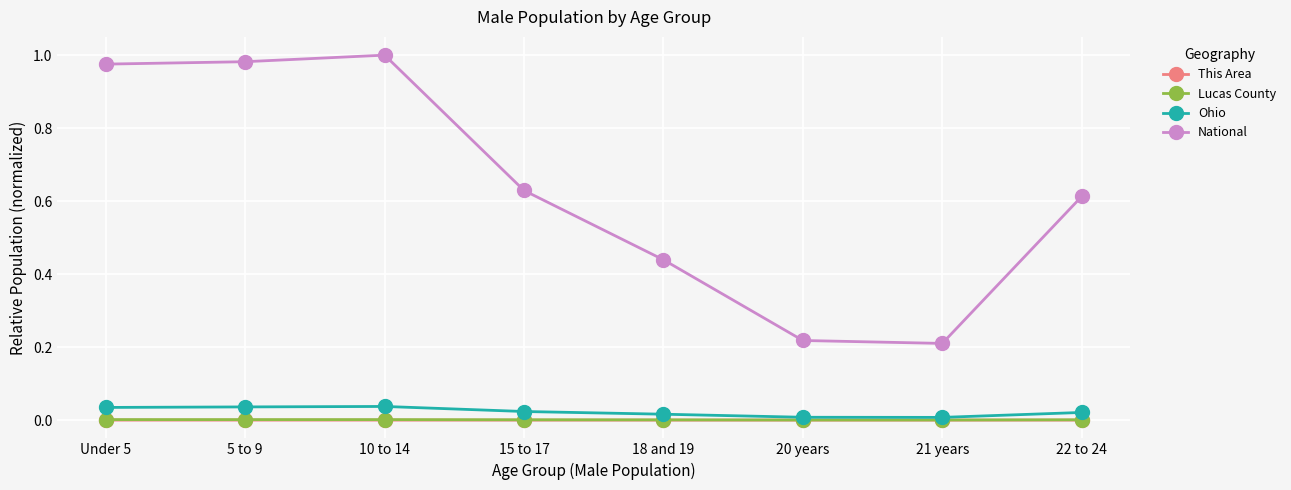

Between 5 to 9 and 10 to 14, which series saw the biggest shift?

National